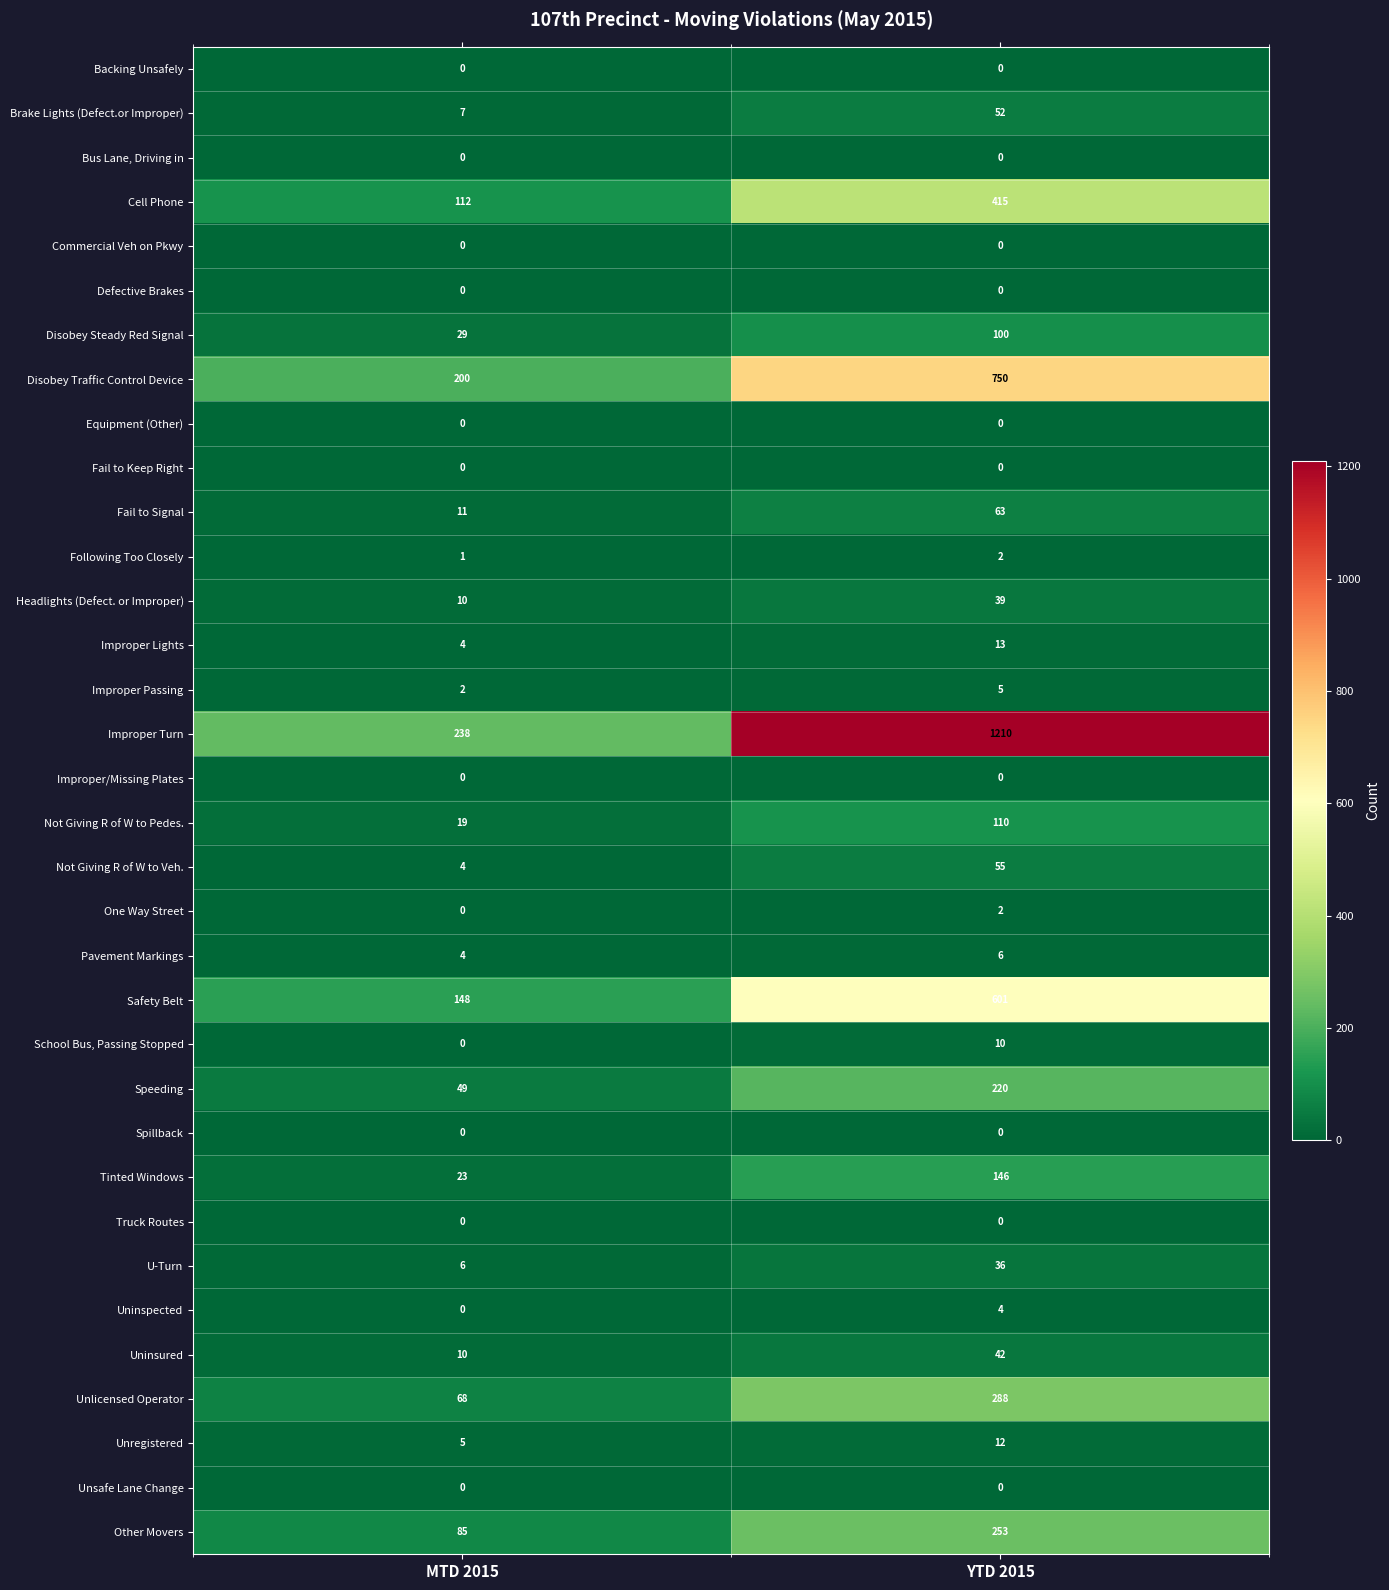

List the labels in order of One Way Street value, smallest first.

MTD 2015, YTD 2015